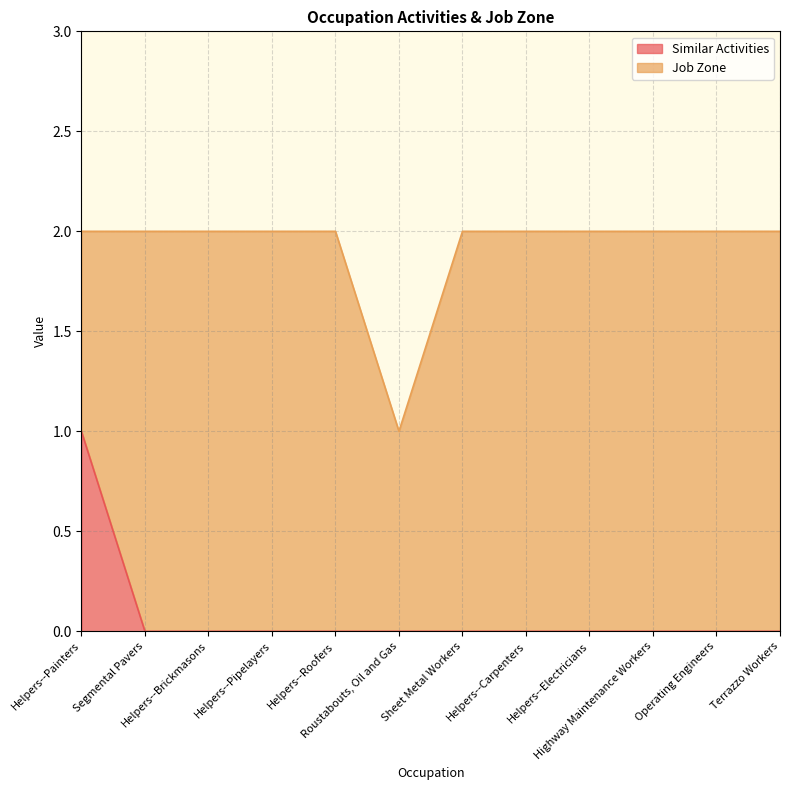

The value at Terrazzo Workers is 0. True or false?

True